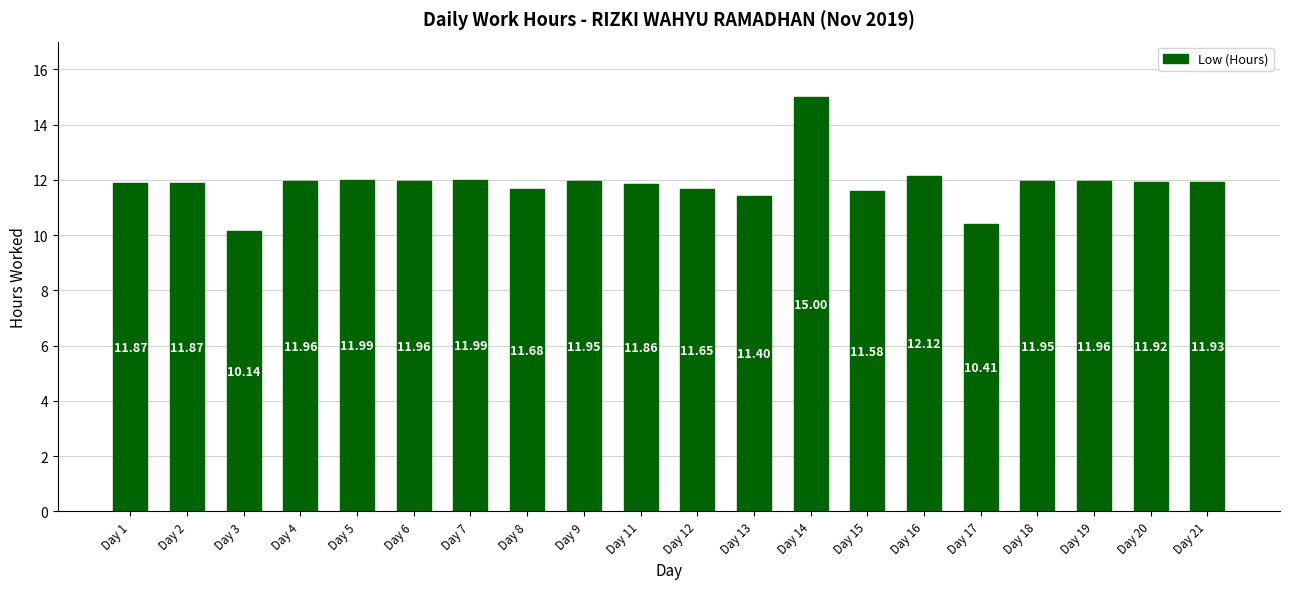

What is the ratio of the value at Day 11 to the value at Day 21?

1.0